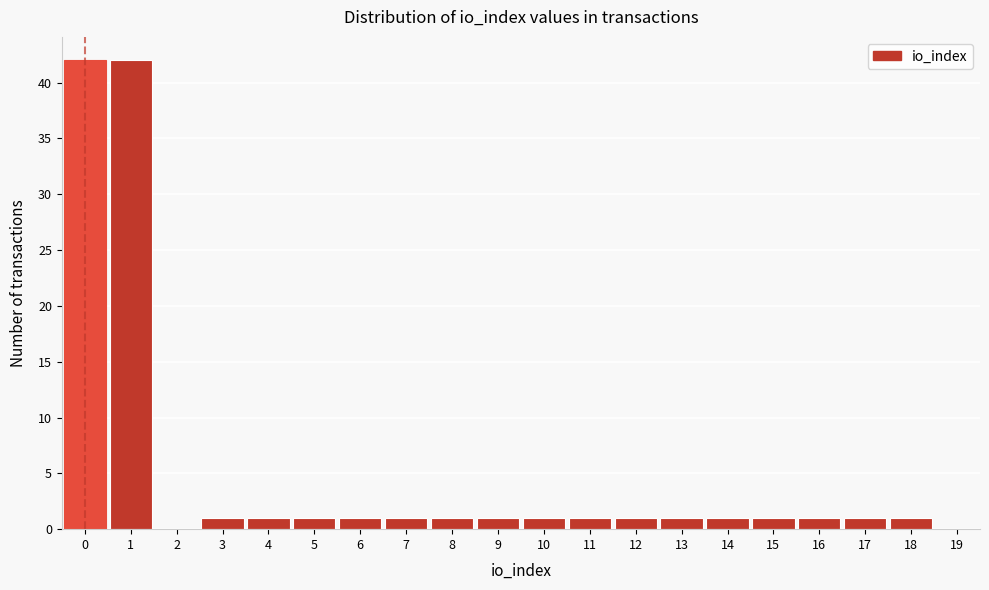

Reading left to right, list every bar in this chart as the range it spans on the x-axis followed by its height. The values are not printed on the chart, so give them approximately, as read against the axis.

-0.5 to 0.5: 42
0.5 to 1.5: 42
1.5 to 2.5: 0
2.5 to 3.5: 1
3.5 to 4.5: 1
4.5 to 5.5: 1
5.5 to 6.5: 1
6.5 to 7.5: 1
7.5 to 8.5: 1
8.5 to 9.5: 1
9.5 to 10.5: 1
10.5 to 11.5: 1
11.5 to 12.5: 1
12.5 to 13.5: 1
13.5 to 14.5: 1
14.5 to 15.5: 1
15.5 to 16.5: 1
16.5 to 17.5: 1
17.5 to 18.5: 1
18.5 to 19.5: 0